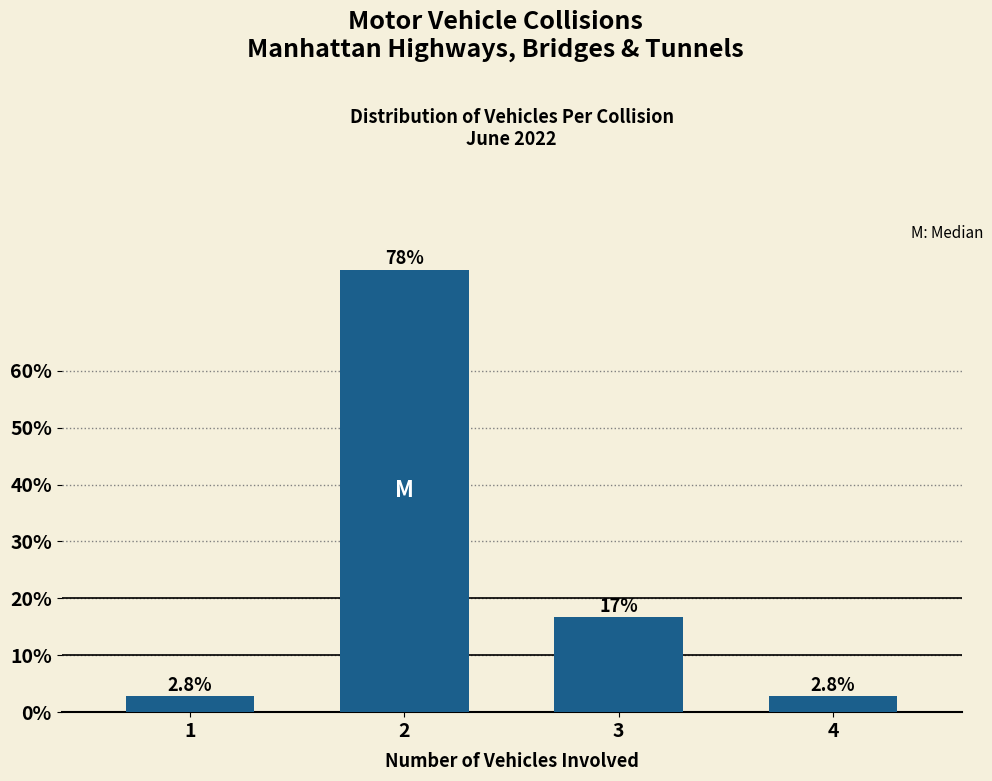

Reading left to right, what are all the values shown in this chart?

1=2.8	2=77.8	3=16.7	4=2.8